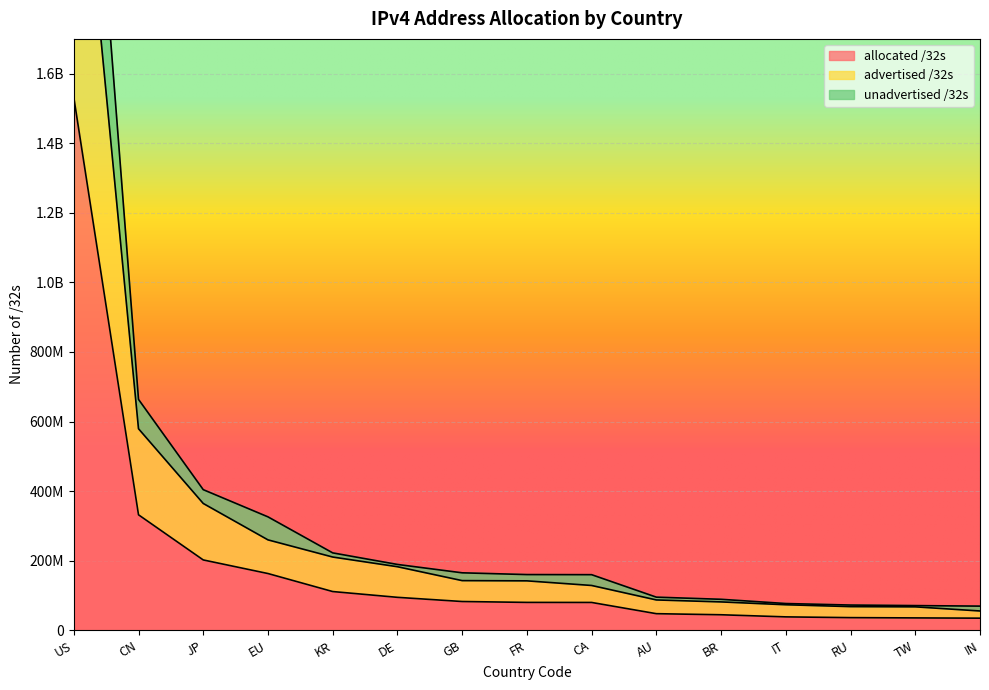

Reading left to right, extract all data points from this chart.

allocated /32s: US=1532059648	CN=331811840	JP=202038528	EU=162945184	KR=111161856	DE=94533112	GB=82510976	FR=79976032	CA=79823360	AU=47522304	BR=44434944	IT=38347072	RU=36171528	TW=35380480	IN=34638592
advertised /32s: US=2510119240	CN=579236864	JP=364408896	EU=259733024	KR=210406944	DE=182532072	GB=142592016	FR=141912160	CA=128630272	AU=87034656	BR=81375232	IT=73197376	RU=67841800	TW=67186432	IN=55308288
unadvertised /32s: US=3064119296	CN=663623680	JP=404077056	EU=325890368	KR=222323712	DE=189066224	GB=165021952	FR=159952064	CA=159646720	AU=95044608	BR=88869888	IT=76694144	RU=72343056	TW=70760960	IN=69277184